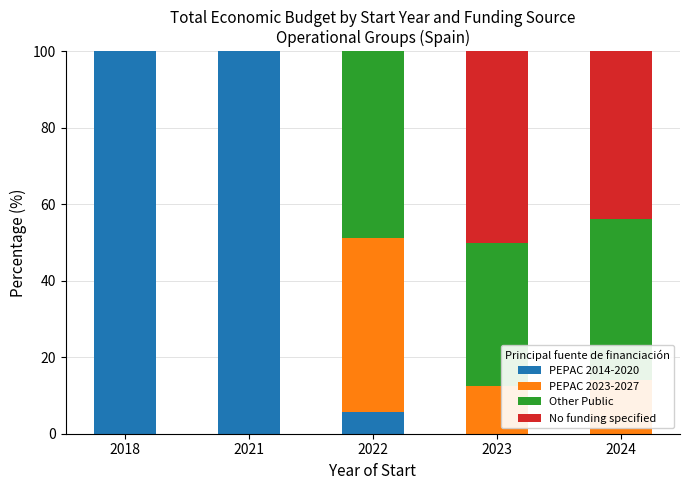

What is the total value across all series at 2021?

100.0